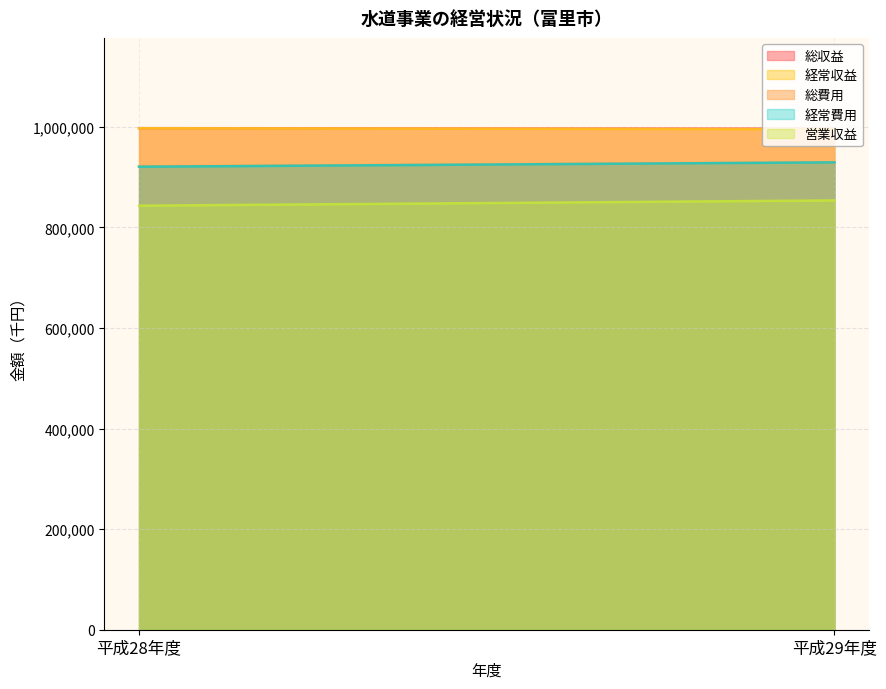

What is the average value of the 総費用 series?

925434